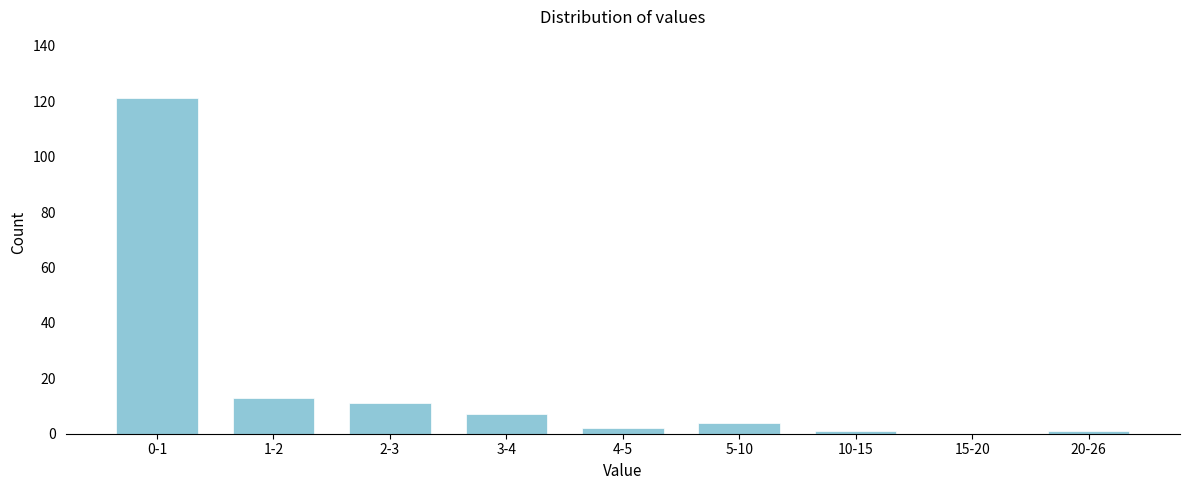

Reading right to left, what are all the values shown in this chart?

20-26=1	15-20=0	10-15=1	5-10=4	4-5=2	3-4=7	2-3=11	1-2=13	0-1=121